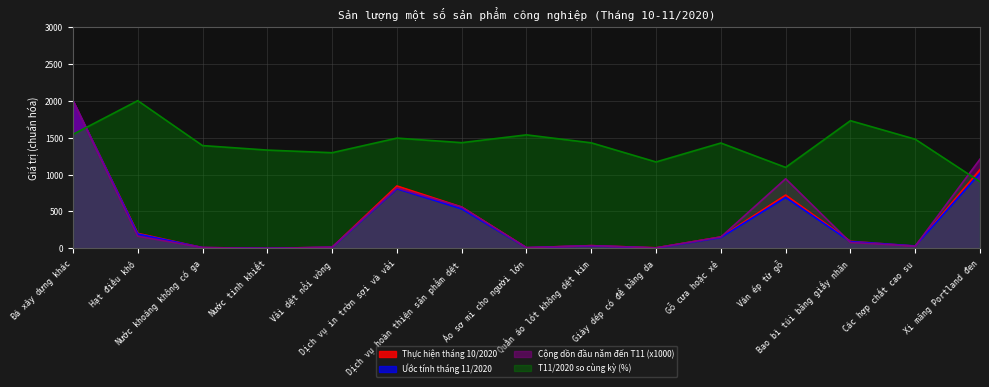

How many intersections are there between T11/2020 so cùng kỳ (%) and Cộng dồn đầu năm đến T11 (x1000)?

2